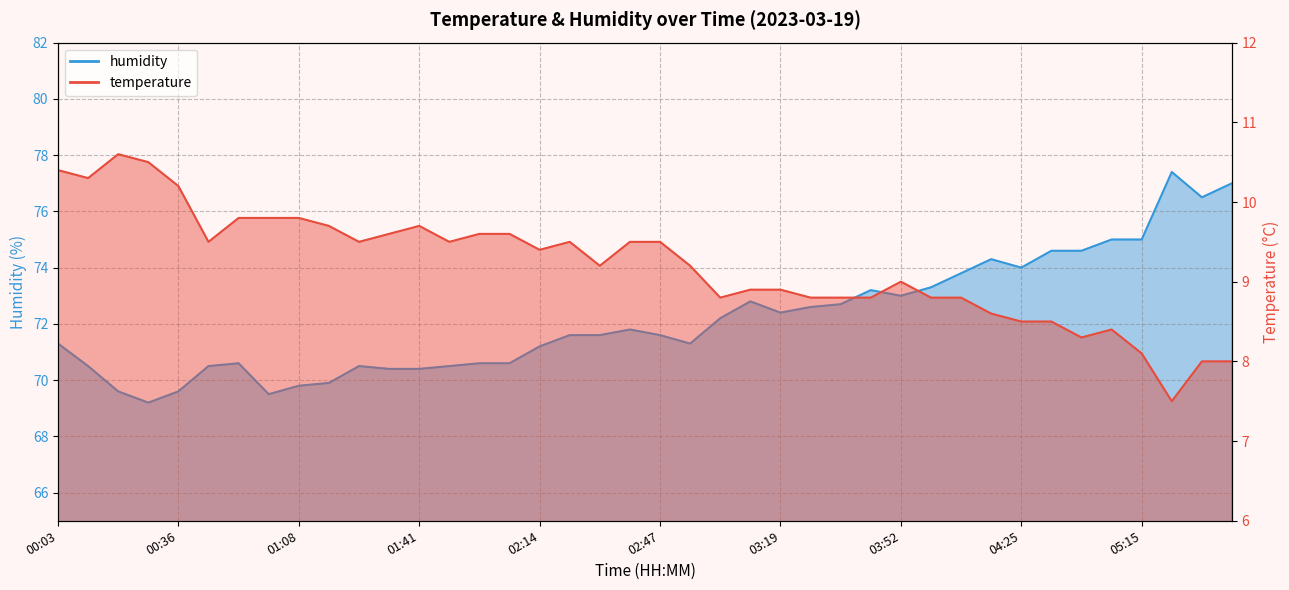

Reading left to right, what are all the values shown in this chart?

temperature: 00:03=10.4	00:11=10.3	00:19=10.6	00:28=10.5	00:36=10.2	00:44=9.5	00:52=9.8	01:00=9.8	01:08=9.8	01:16=9.7	01:24=9.5	01:33=9.6	01:41=9.7	01:49=9.5	01:58=9.6	02:06=9.6	02:14=9.4	02:22=9.5	02:31=9.2	02:39=9.5	02:47=9.5	02:55=9.2	03:03=8.8	03:11=8.9	03:19=8.9	03:27=8.8	03:36=8.8	03:44=8.8	03:52=9.0	04:00=8.8	04:08=8.8	04:16=8.6	04:25=8.5	04:51=8.5	04:59=8.3	05:07=8.4	05:15=8.1	05:23=7.5	05:31=8.0	05:39=8.0
humidity: 00:03=71.3	00:11=70.5	00:19=69.6	00:28=69.2	00:36=69.6	00:44=70.5	00:52=70.6	01:00=69.5	01:08=69.8	01:16=69.9	01:24=70.5	01:33=70.4	01:41=70.4	01:49=70.5	01:58=70.6	02:06=70.6	02:14=71.2	02:22=71.6	02:31=71.6	02:39=71.8	02:47=71.6	02:55=71.3	03:03=72.2	03:11=72.8	03:19=72.4	03:27=72.6	03:36=72.7	03:44=73.2	03:52=73.0	04:00=73.3	04:08=73.8	04:16=74.3	04:25=74.0	04:51=74.6	04:59=74.6	05:07=75.0	05:15=75.0	05:23=77.4	05:31=76.5	05:39=77.0